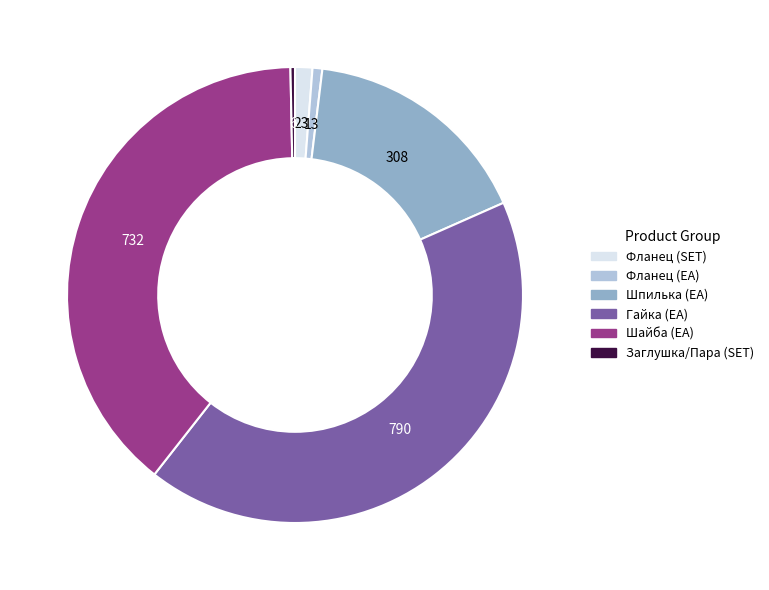

Is there a majority slice in this chart?

No